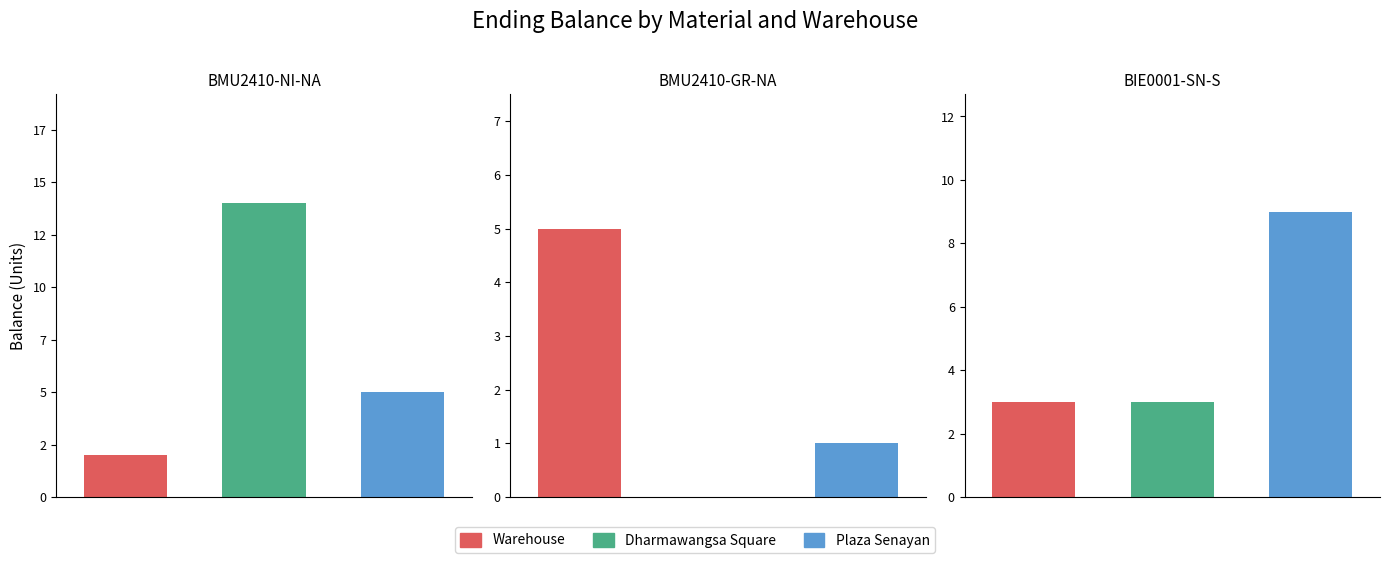

Is it true that Dharmawangsa Square equals 3 at 2?

True